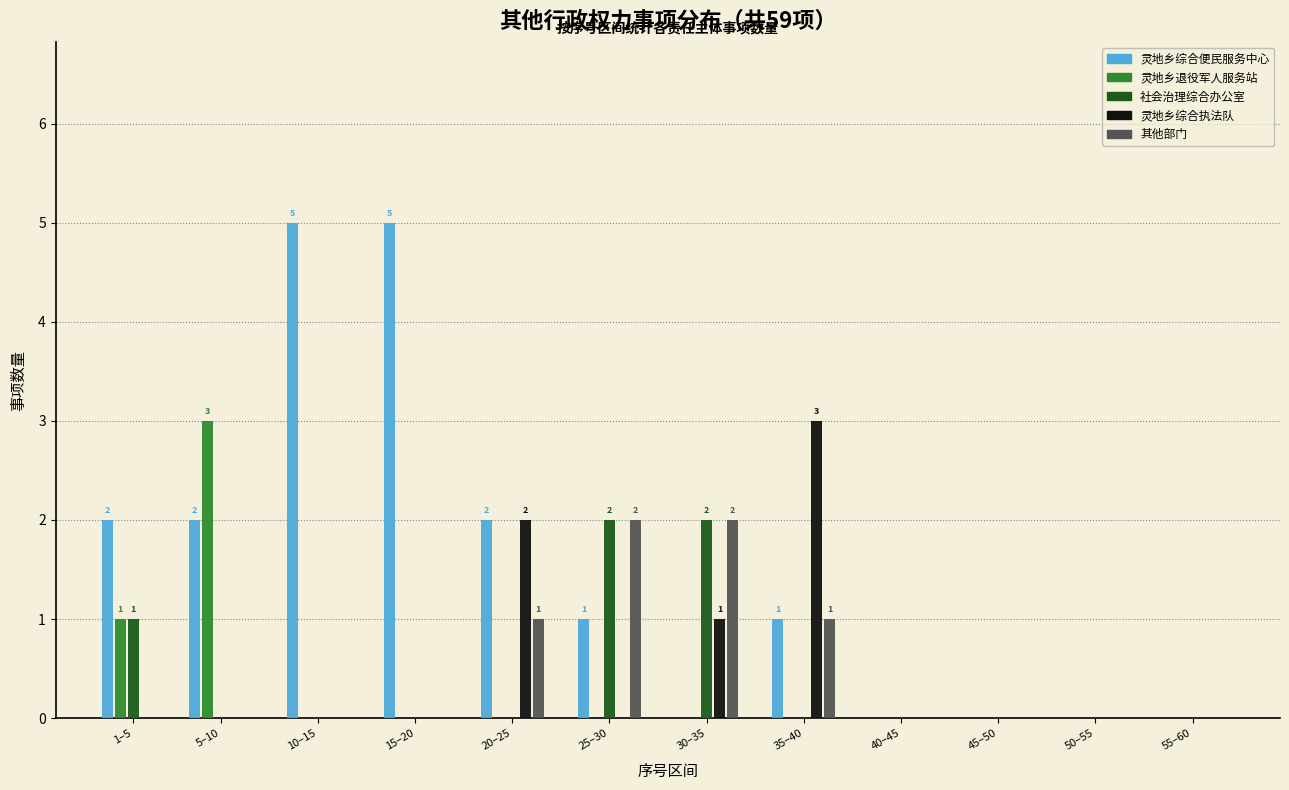

Which series changed the most between 5–10 and 40–45?

灵地乡退役军人服务站